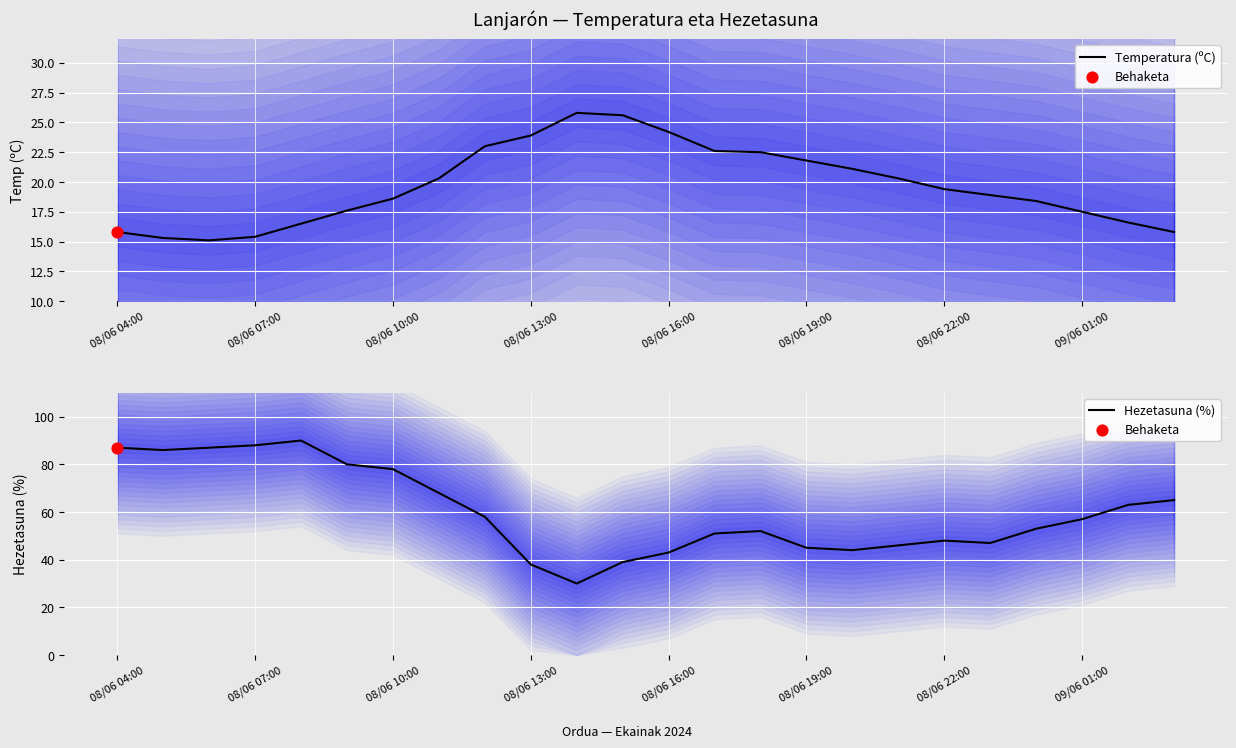

Which series has the largest total across all categories?

Hezetasuna (%)